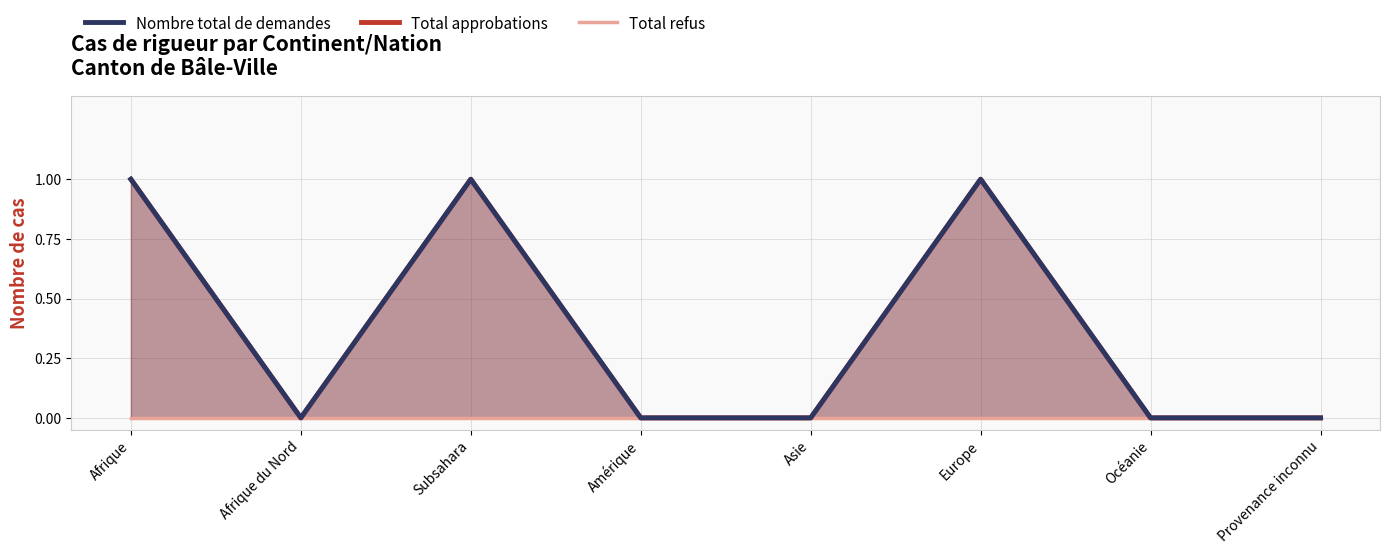

How many lines are shown in the chart?

3